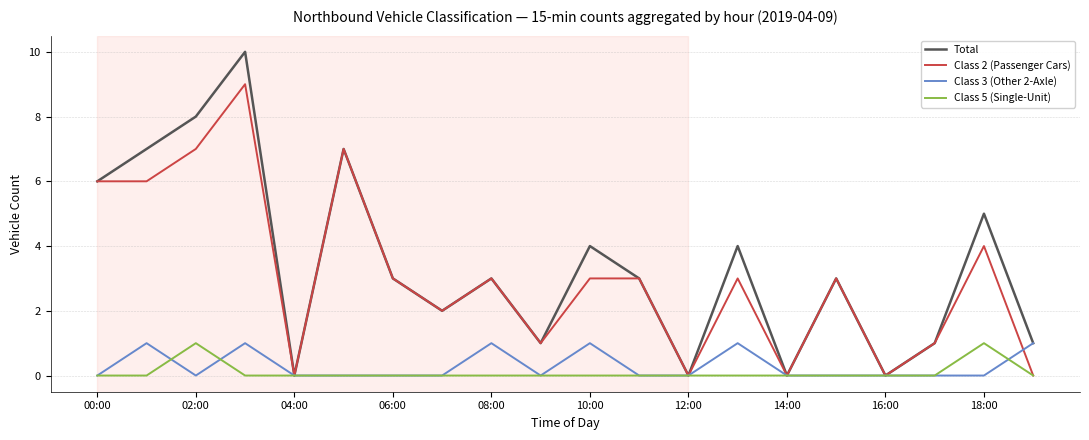

Which series has the widest spread of values?

Total